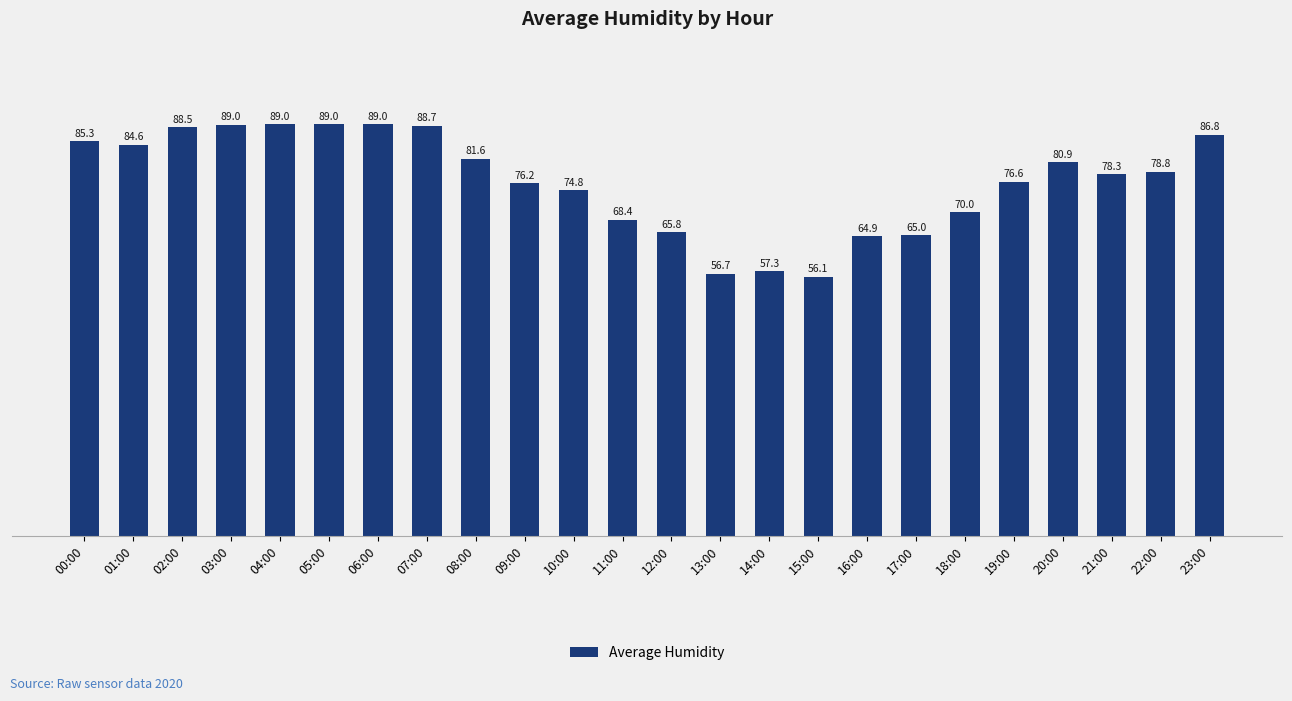

What is the average value?

76.7